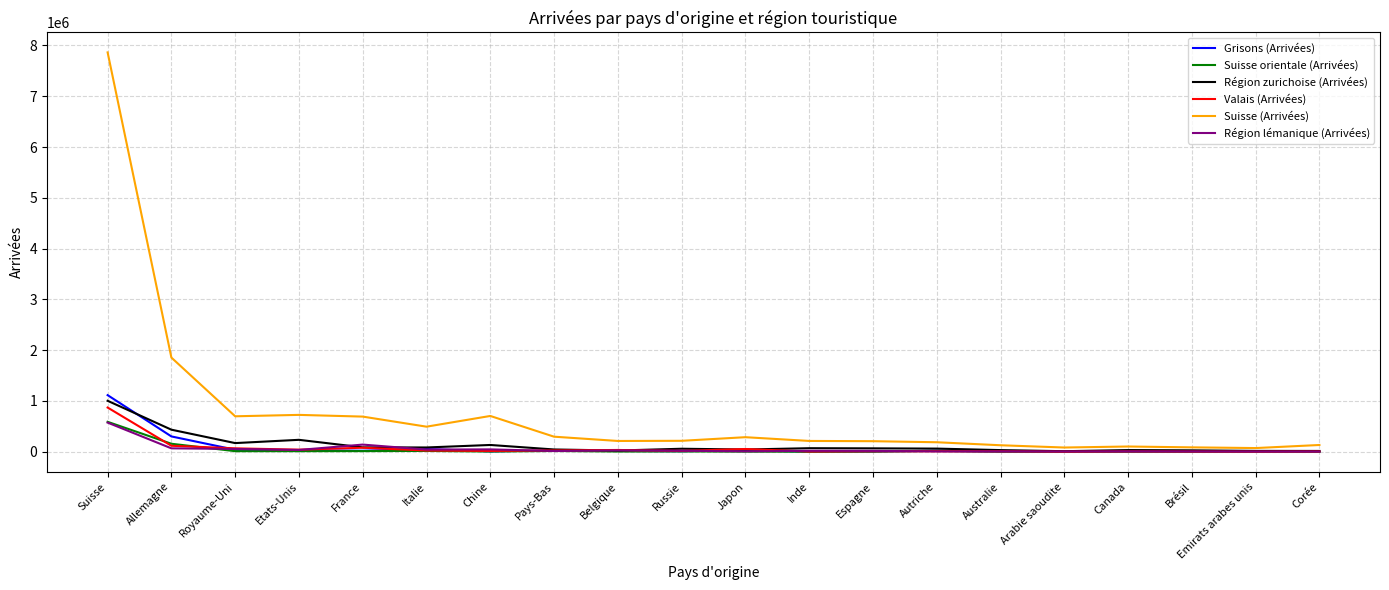

At how many categories does at least one series exceed 4888454?

1